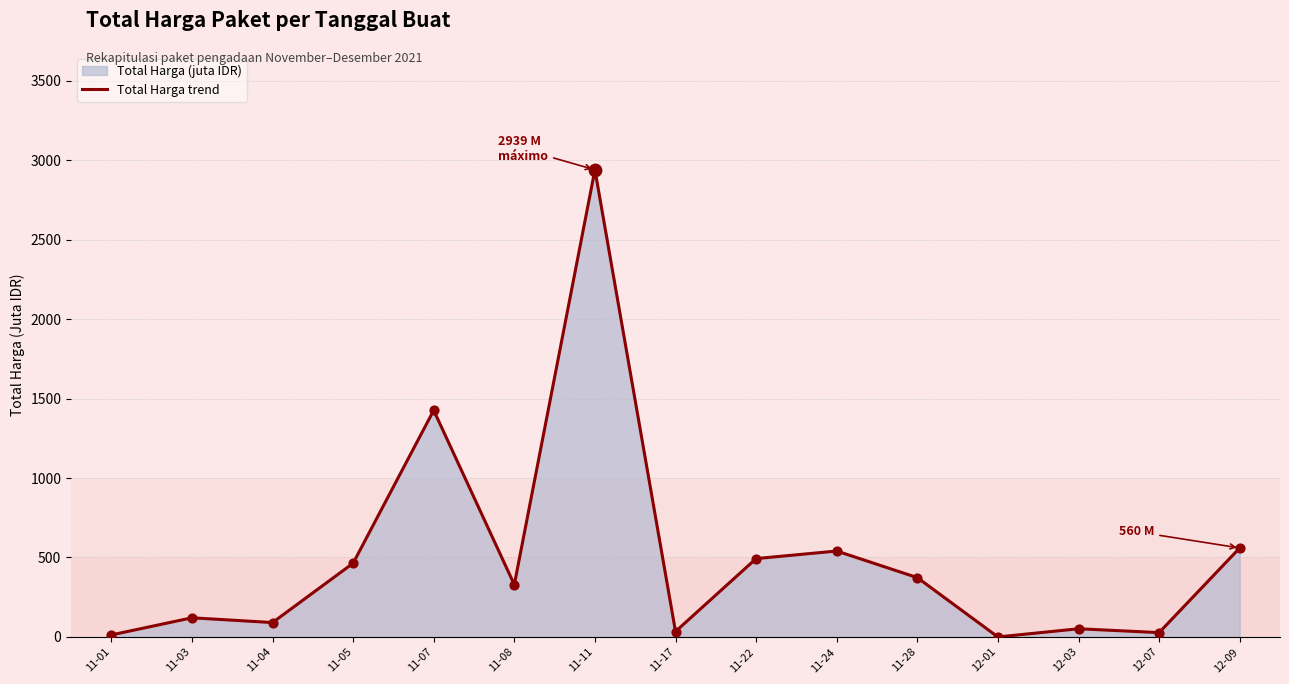

What is the ratio of the value at 11-01 to the value at 11-04?

0.1